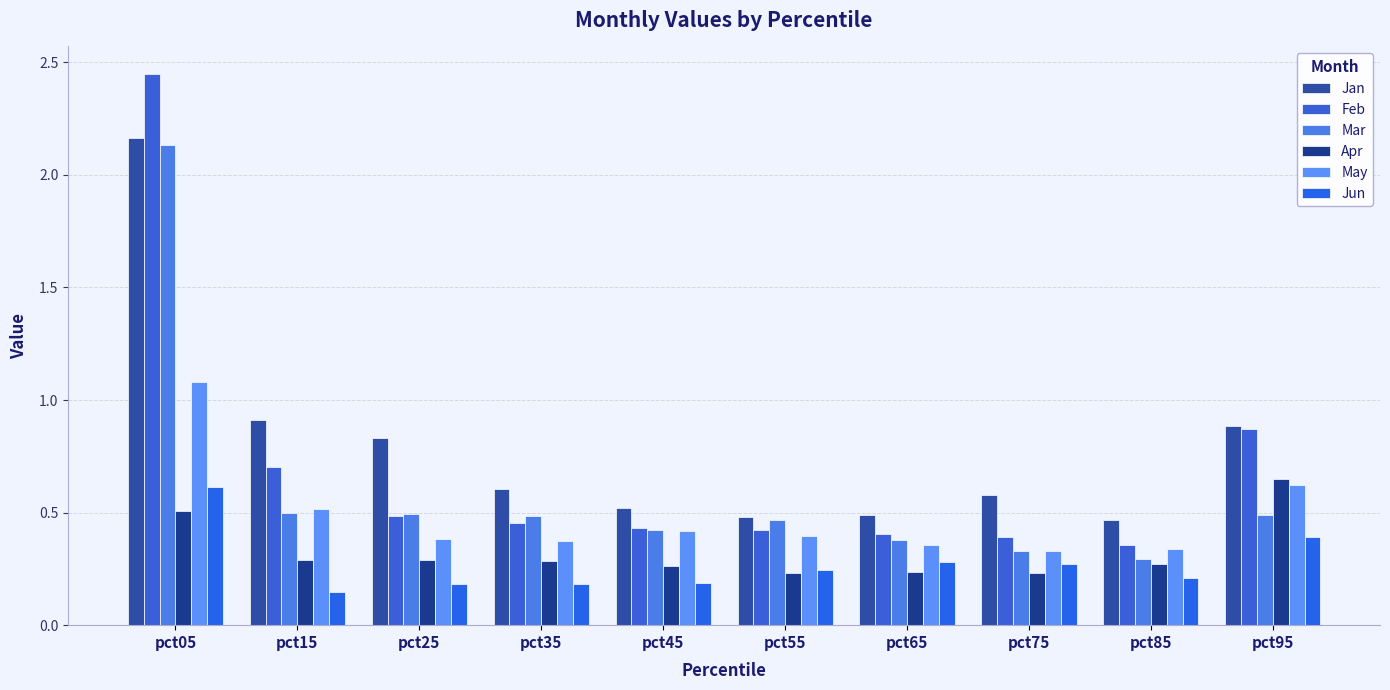

Count the May values in the range 0 to 1.

9